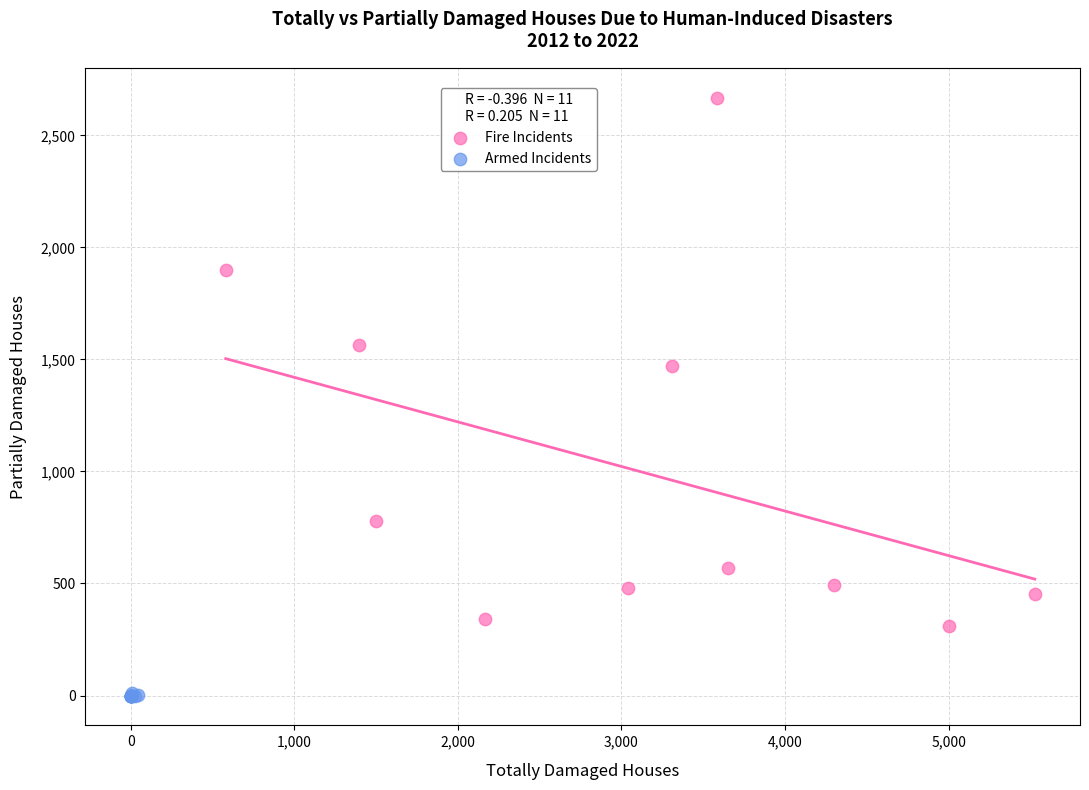

What are all the series names shown in the legend?

Fire Incidents, Armed Incidents